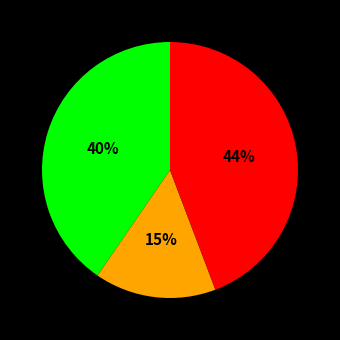

How many segments does this pie chart have?

3